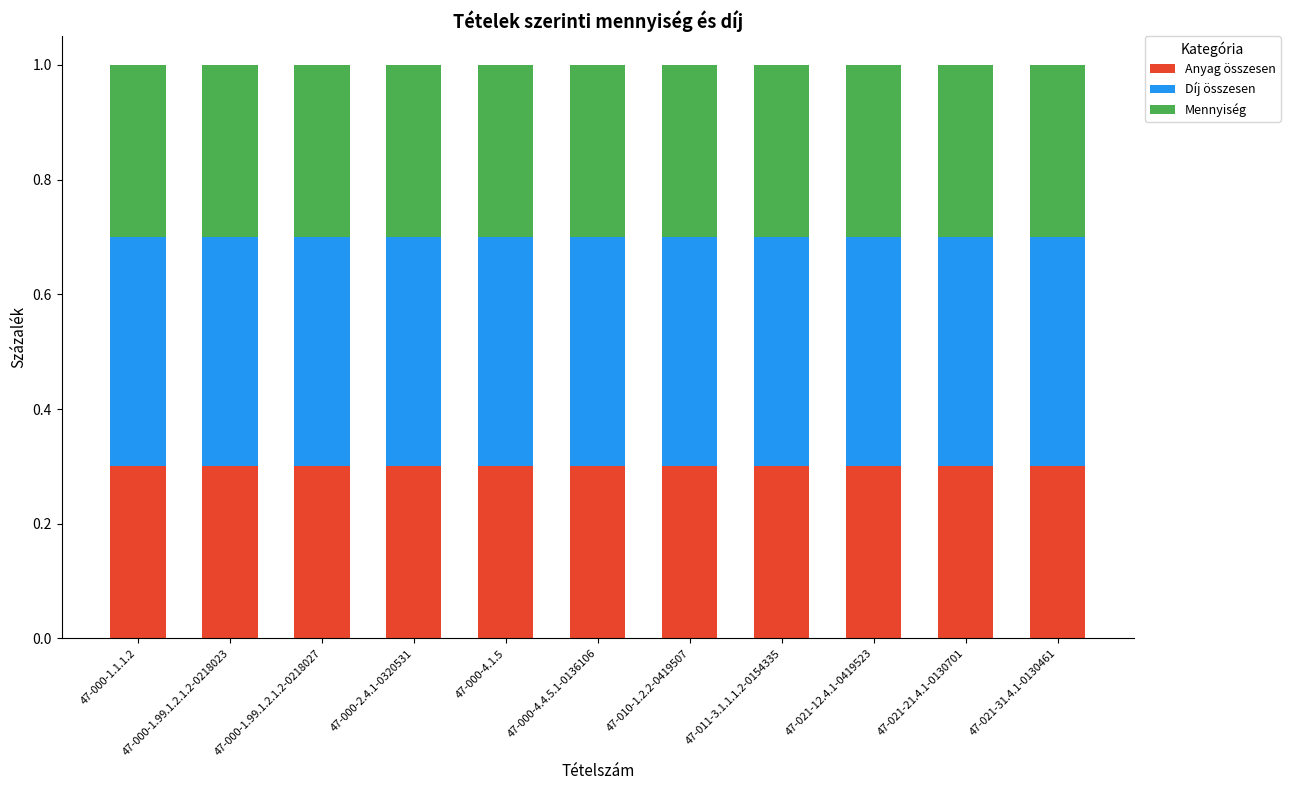

How many bars are there in total?

11